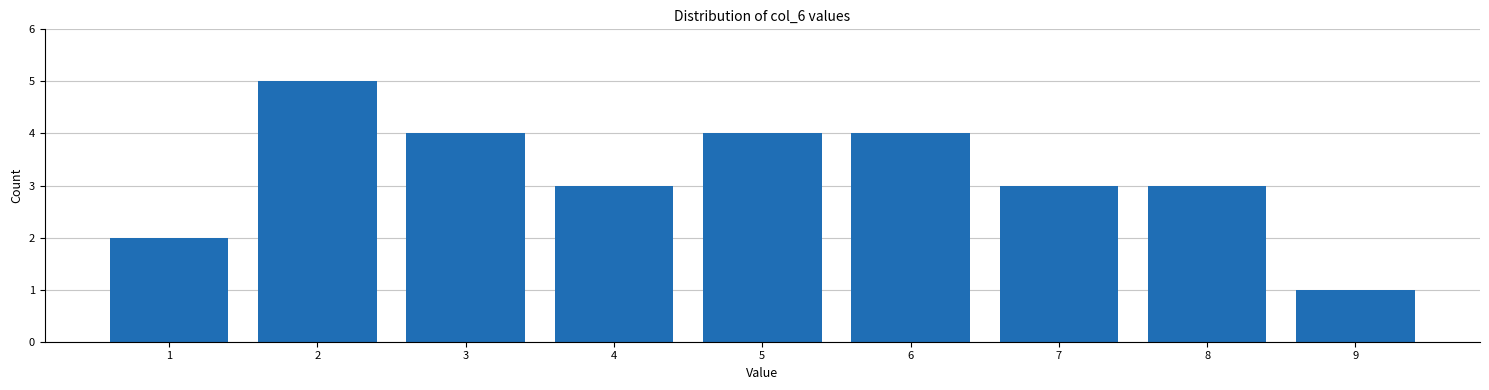

Reading left to right, list every bar in this chart as the range it spans on the x-axis followed by its height. The values are not printed on the chart, so give them approximately, as read against the axis.

0.5 to 1.5: 2
1.5 to 2.5: 5
2.5 to 3.5: 4
3.5 to 4.5: 3
4.5 to 5.5: 4
5.5 to 6.5: 4
6.5 to 7.5: 3
7.5 to 8.5: 3
8.5 to 9.5: 1